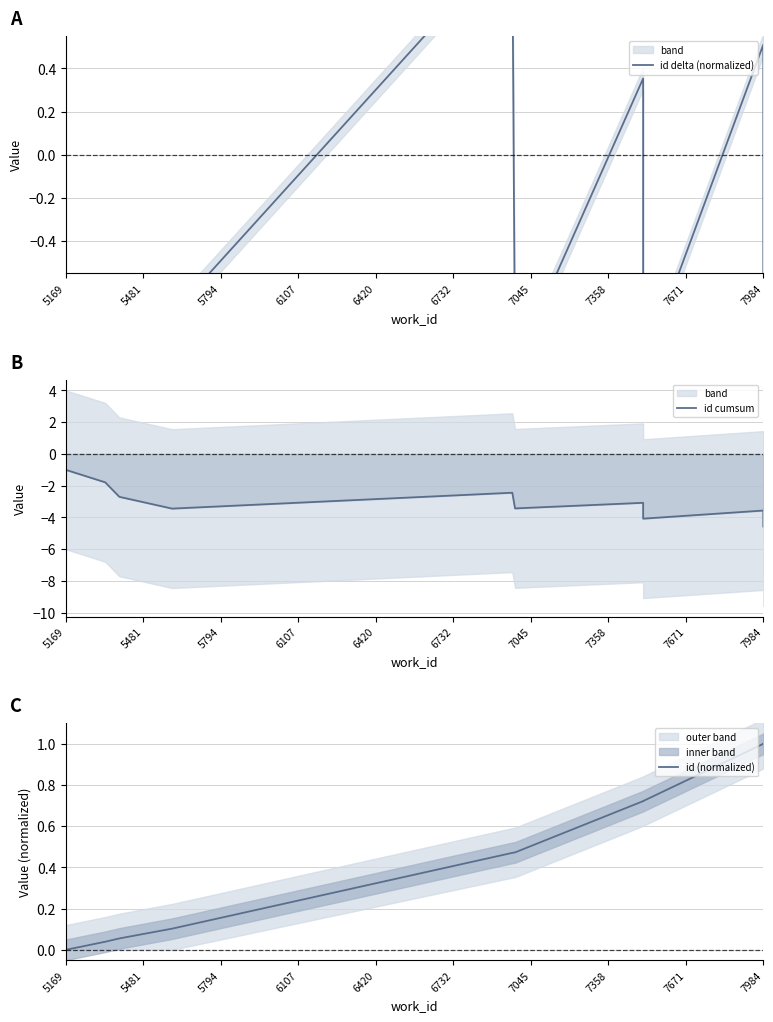

How many data points does each series have?

10